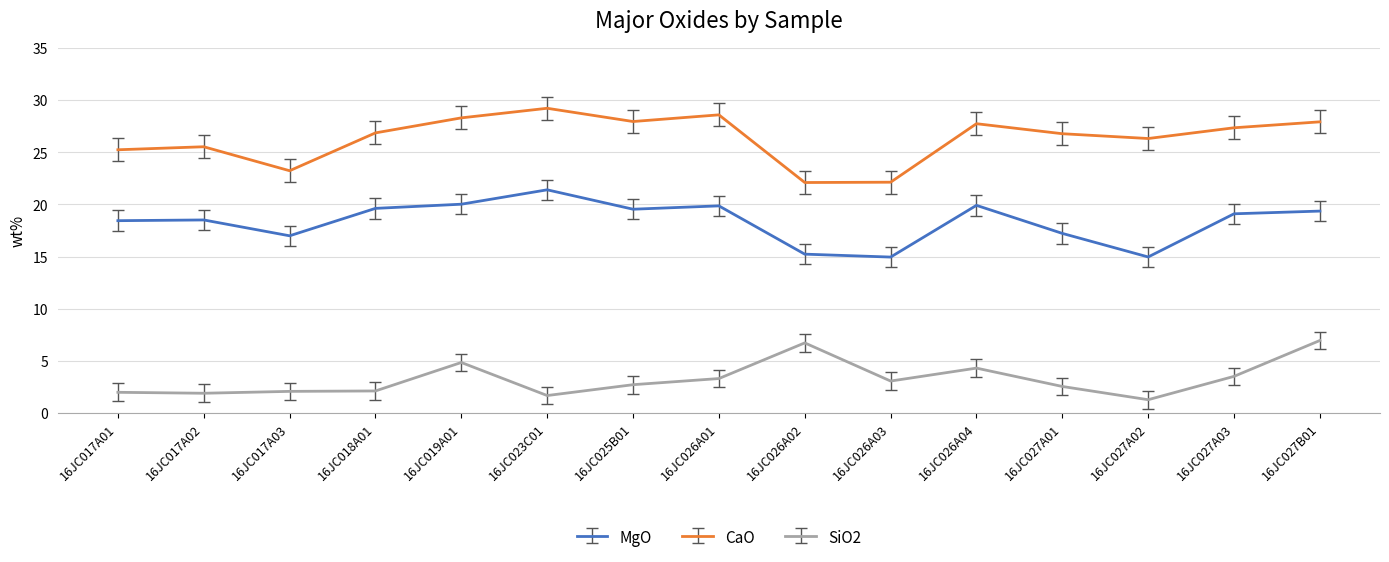

Is the value of CaO at 16JC026A04 greater than the value of MgO at 16JC026A03?

Yes